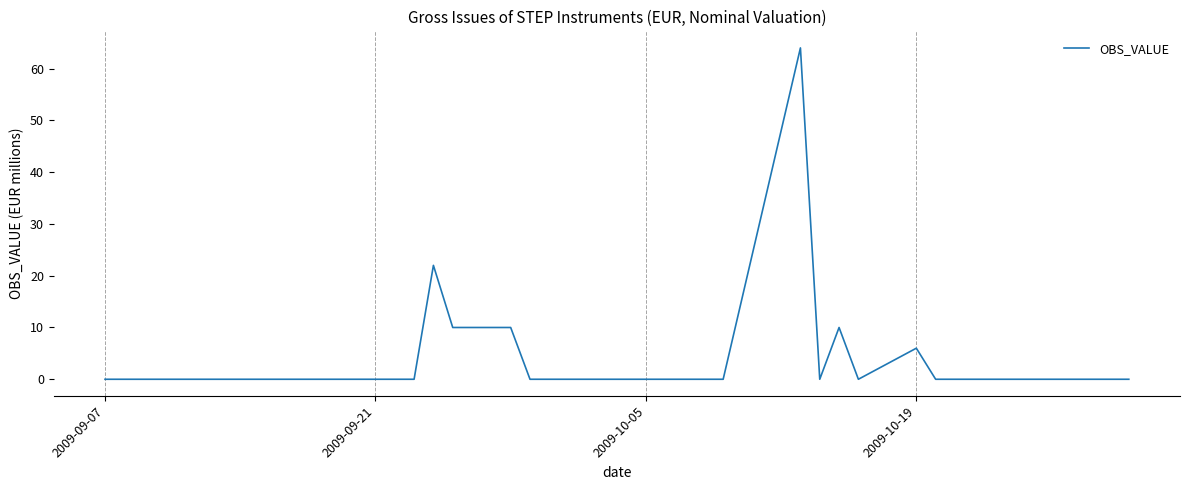

What is the greatest value displayed?

64